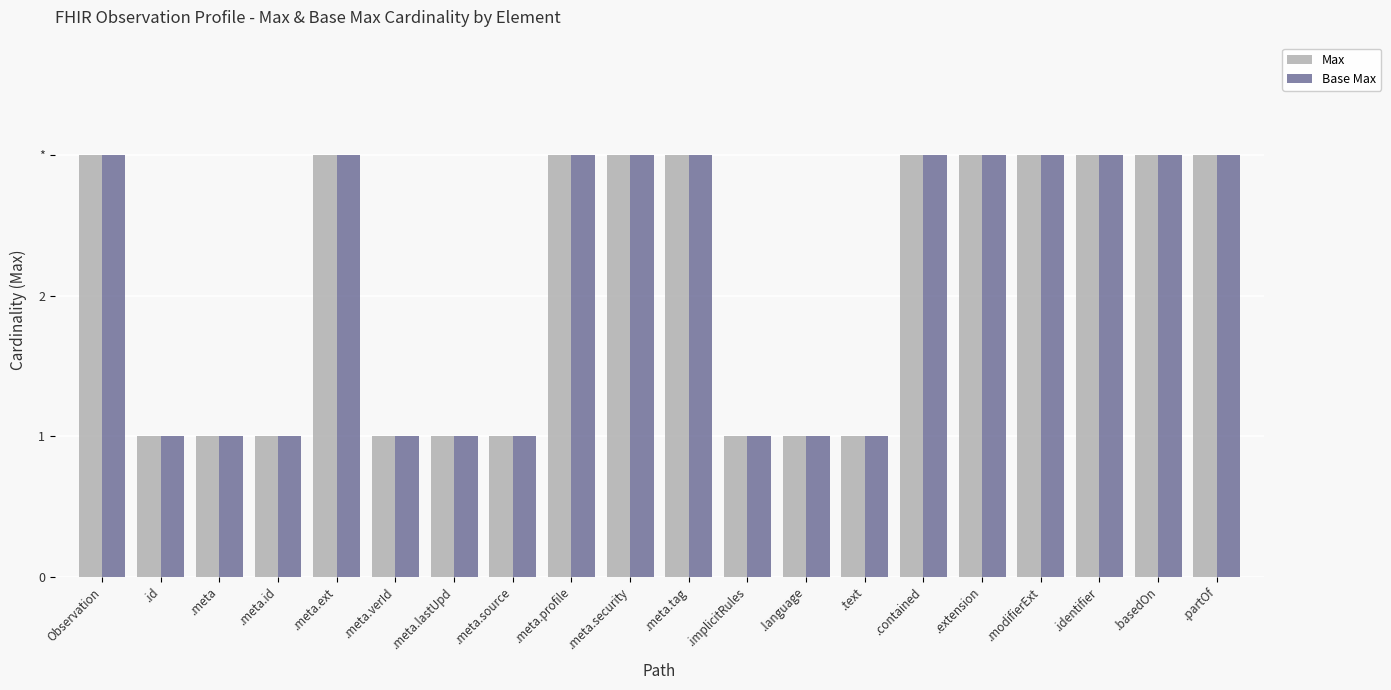

Are the bars horizontal?

No